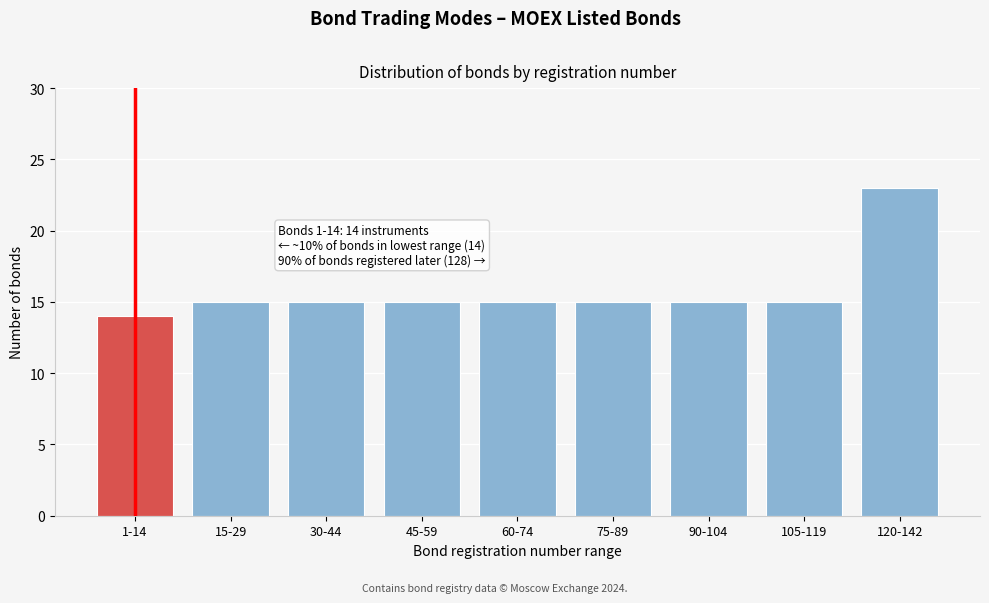

Reading left to right, extract all data points from this chart.

14	15	15	15	15	15	15	15	23